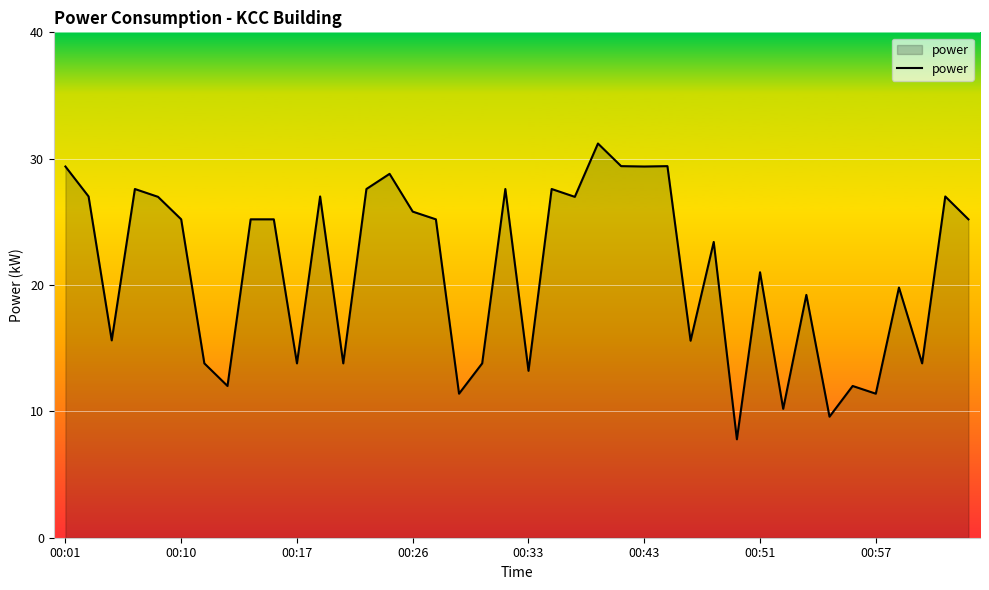

What is the difference between the maximum and minimum values?

23.4